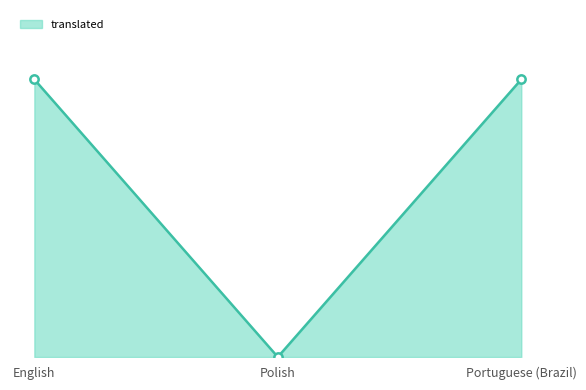

What is the label of the 2nd point from the left?

Polish